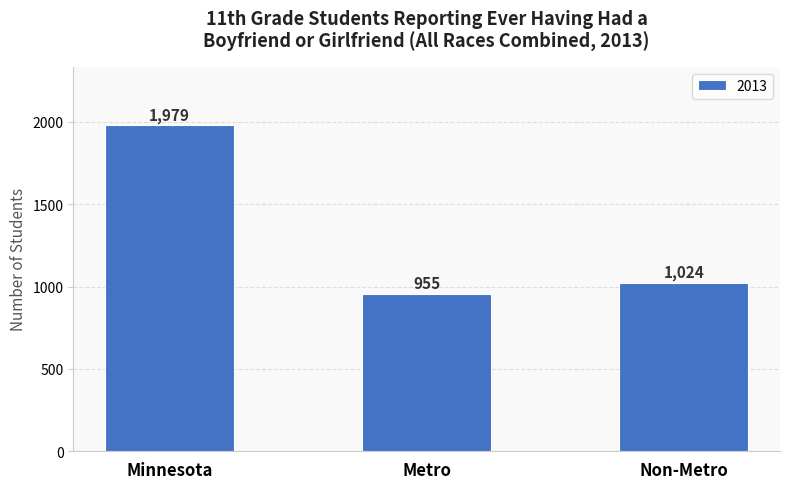

Read the value at Minnesota.

1979